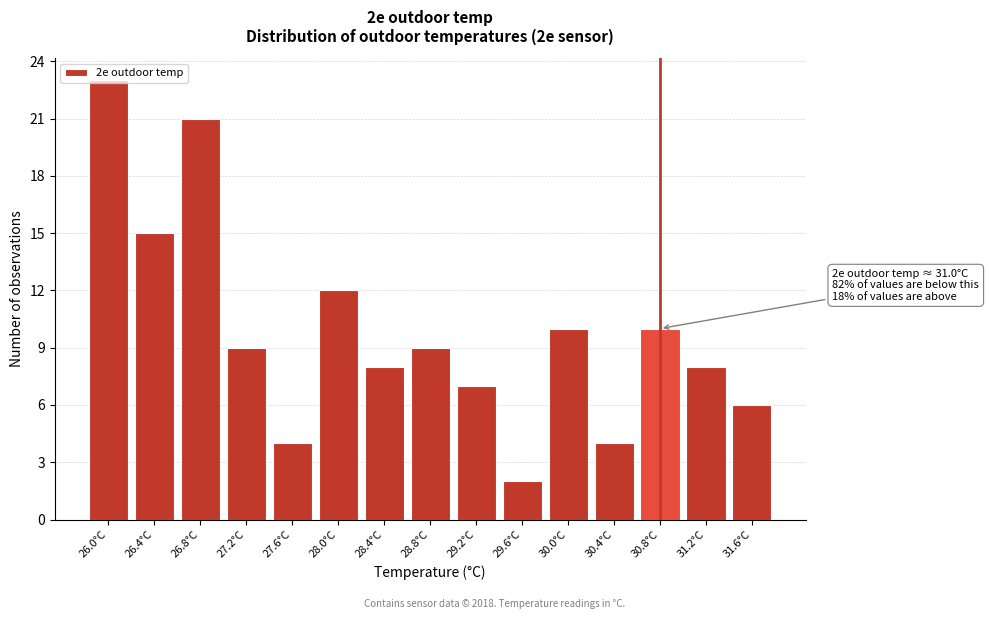

What is the maximum value shown in the chart?

23